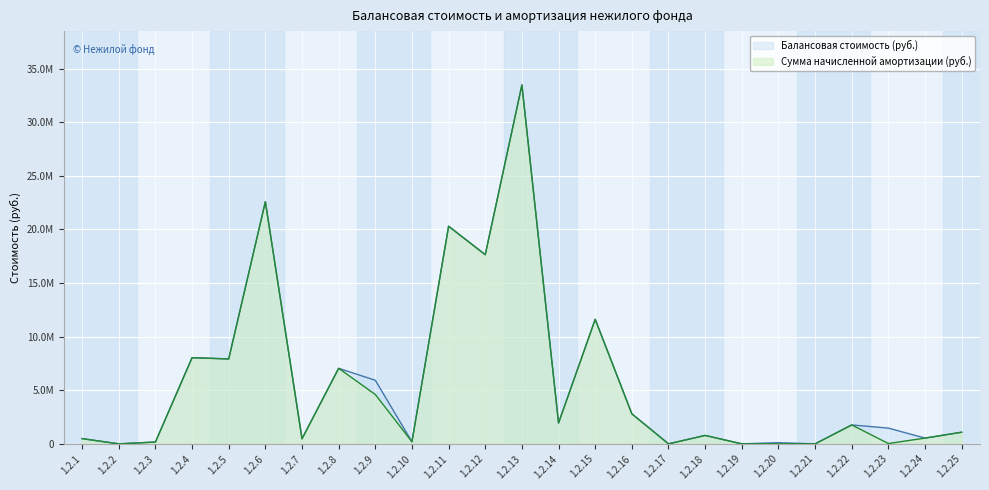

What is the value of the Сумма начисленной амортизации (руб.) point at the 1st from the left?

489691.0